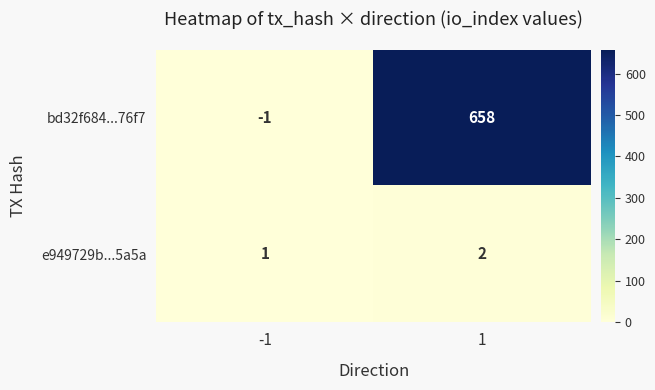

What is the maximum value for bd32f684...76f7?

658